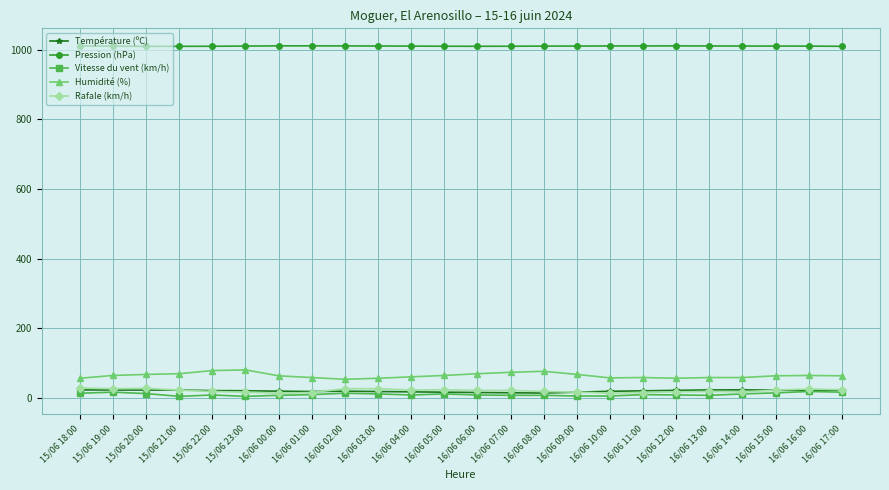

Is the value of Rafale (km/h) at 16/06 15:00 greater than the value of Pression (hPa) at 16/06 02:00?

No